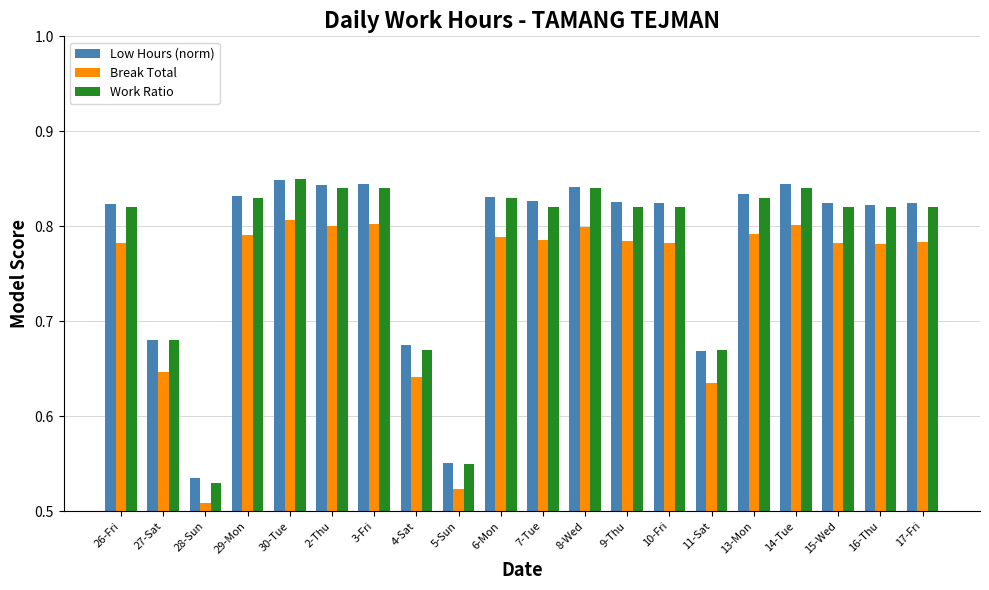

How many Low Hours (norm) values are between 0 and 1?

20